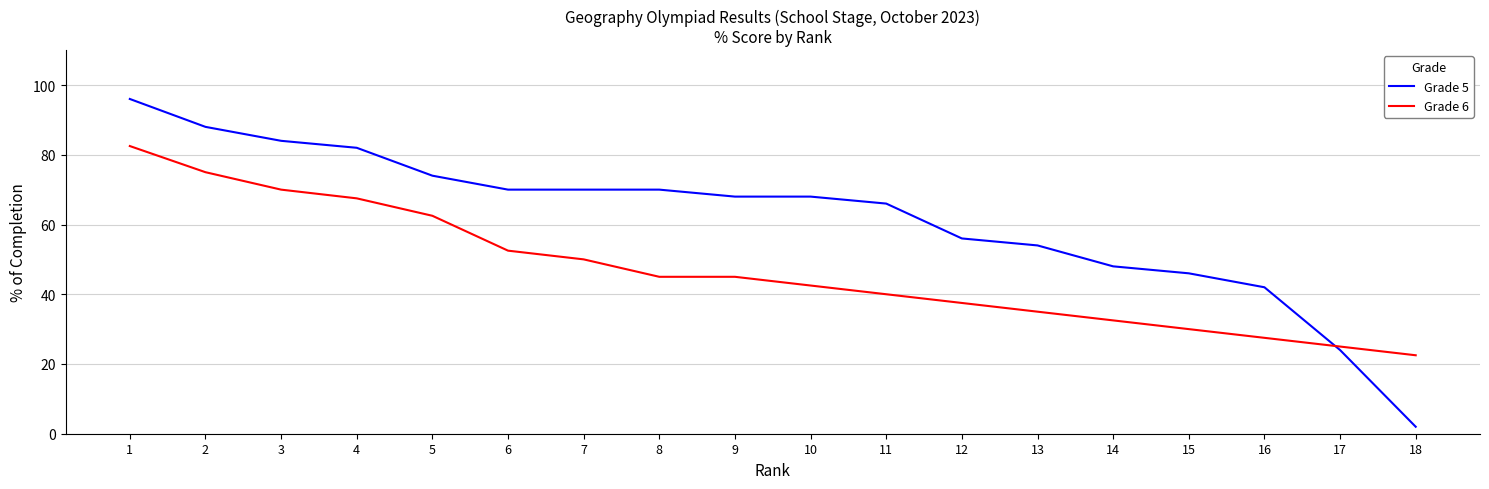

Which series has the widest spread of values?

Grade 5